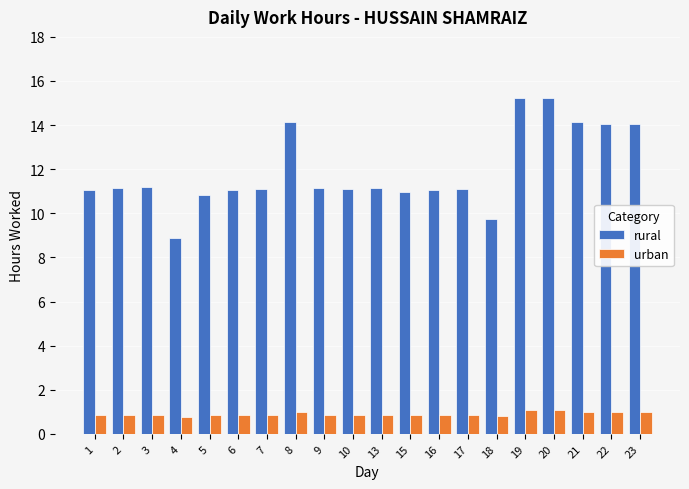

What is the minimum value shown in the chart?

0.7